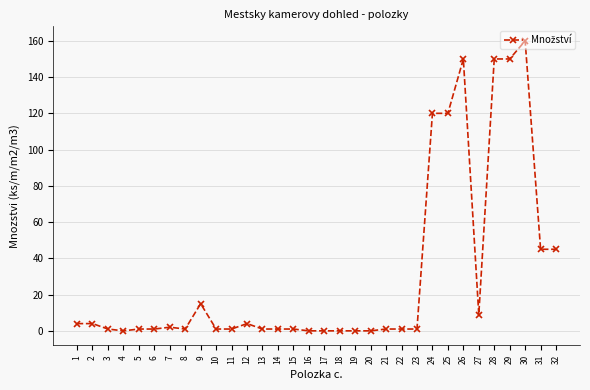

How many categories are shown in the chart?

32